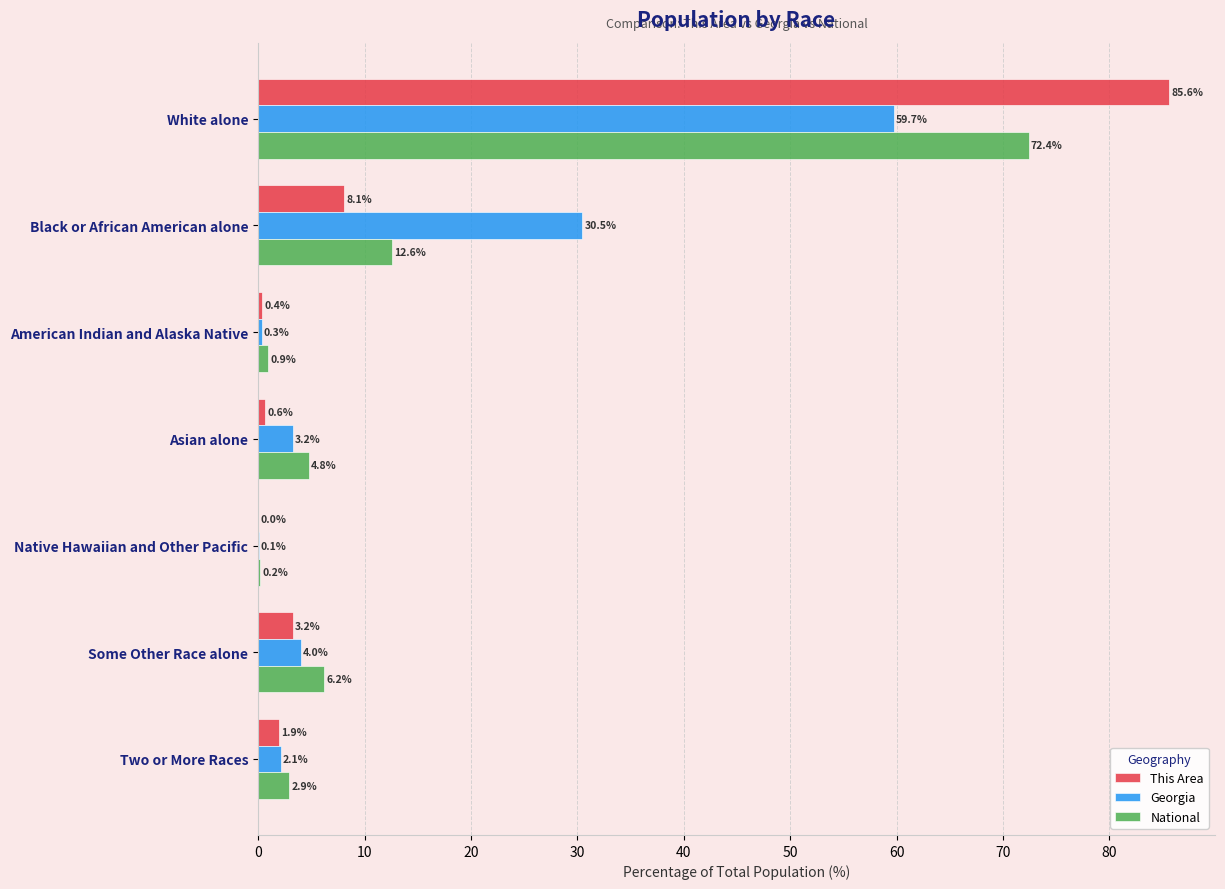

What is the sum of the National values at Asian alone and Two or More Races?

7.7